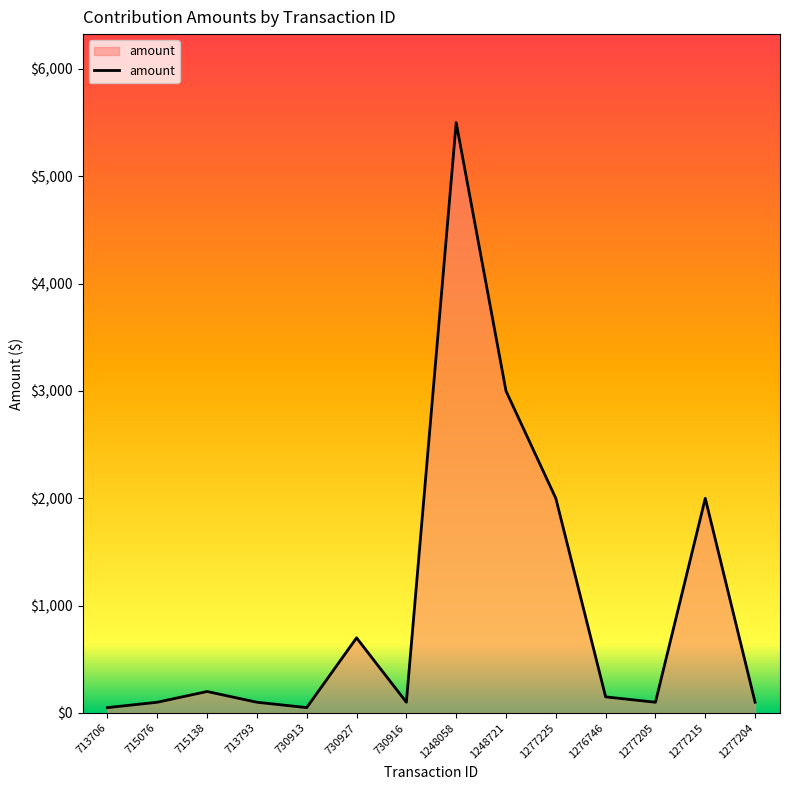

At which label does the data first exceed 150?

715138